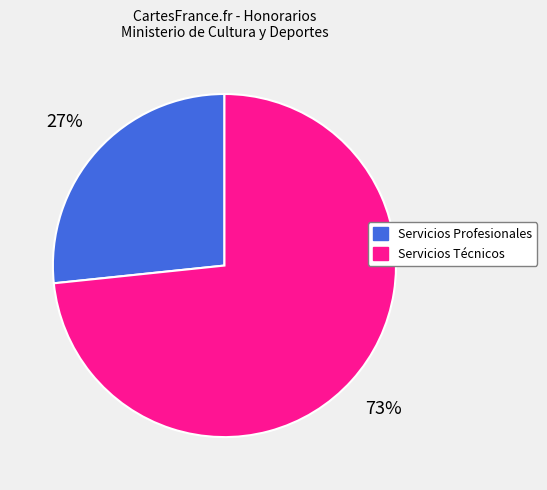

Rank the categories by value from lowest to highest.

Servicios Profesionales, Servicios Técnicos